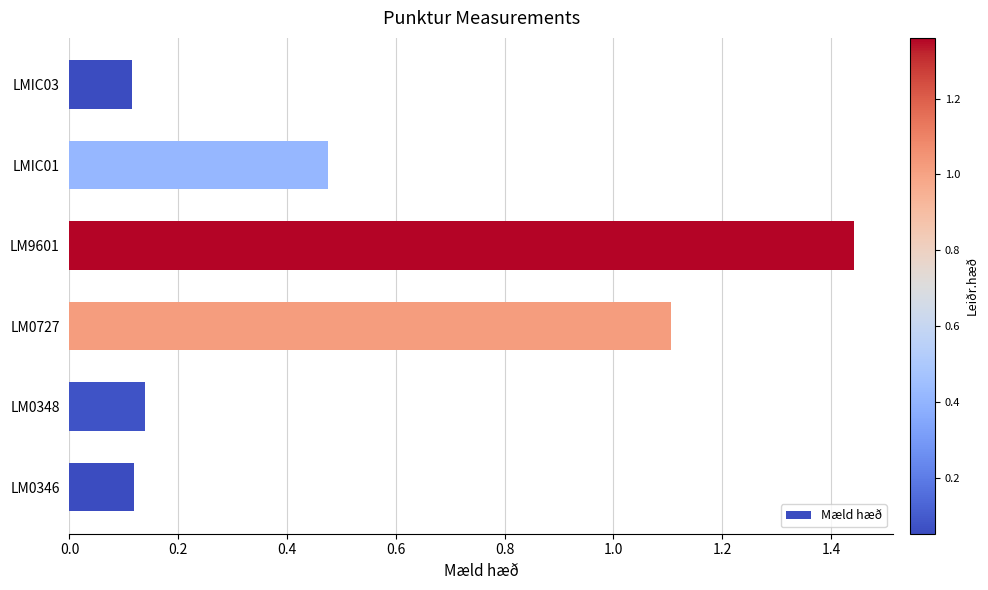

What is the difference between the values at LMIC01 and LM0727?

0.6